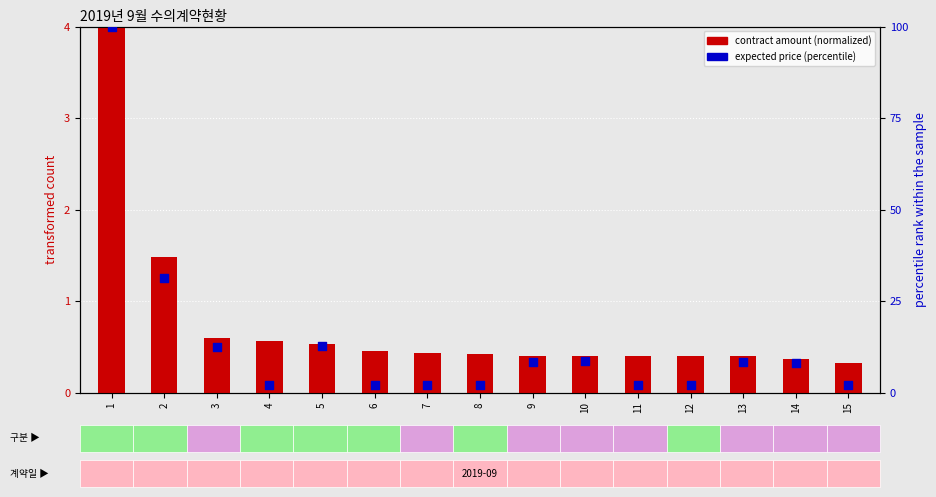

What are all the series names shown in the legend?

contract amount (normalized), expected price (percentile)